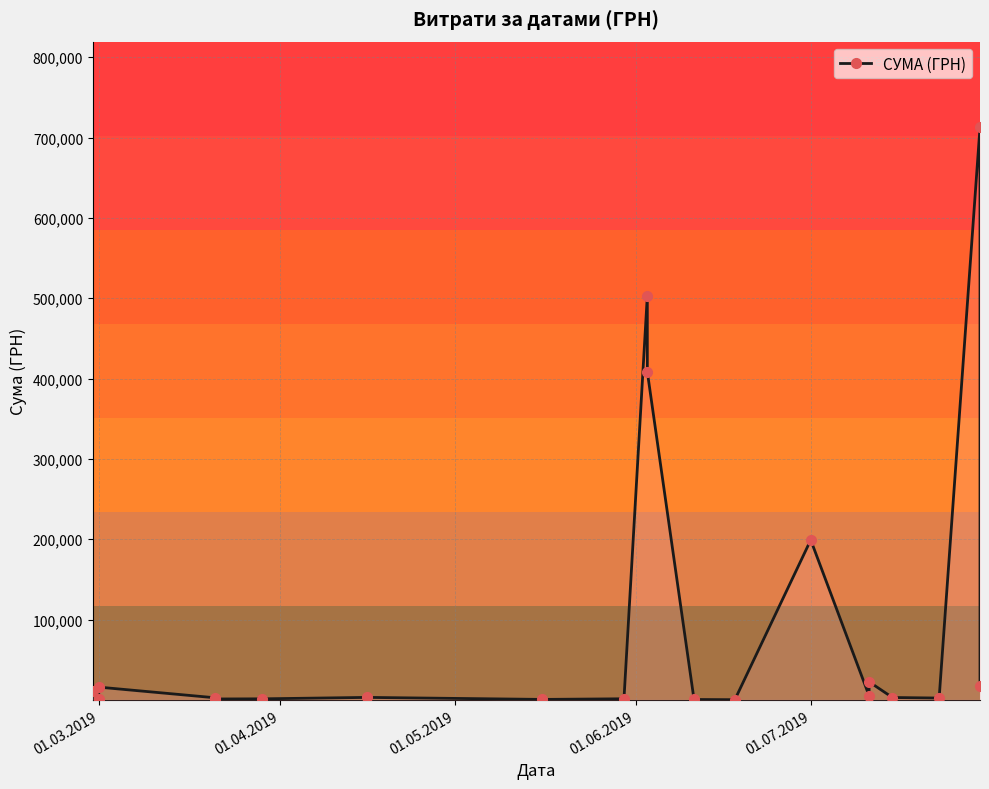

Reading left to right, extract all data points from this chart.

10532.8	1168.8	15810.0	2503.0	1040.0	1225.0	3000.0	499.0	1289.2	503206.3	408384.7	400.0	135.5	199012.0	4970.0	22400.0	2873.6	2192.4	712607.2	16860.0